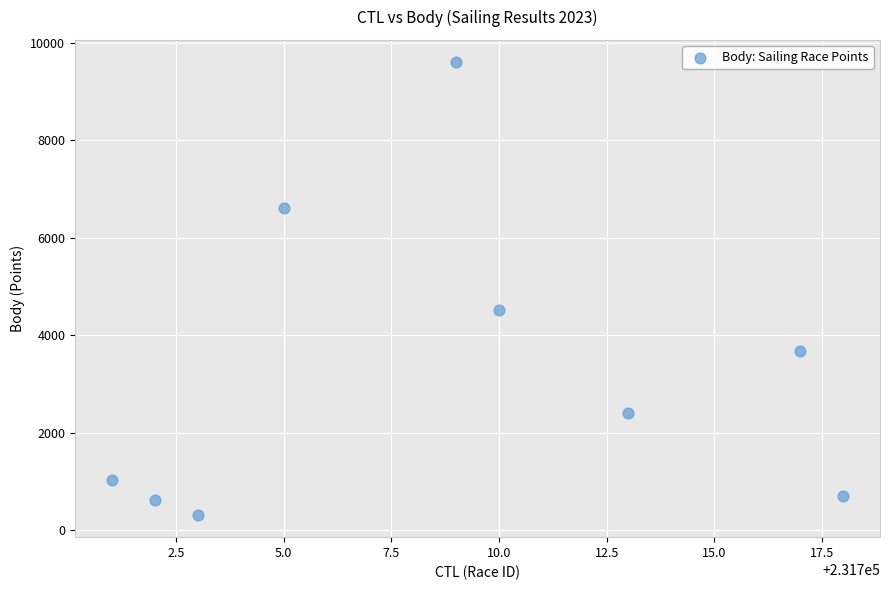

What is the range of Y values (max minus min)?

9277